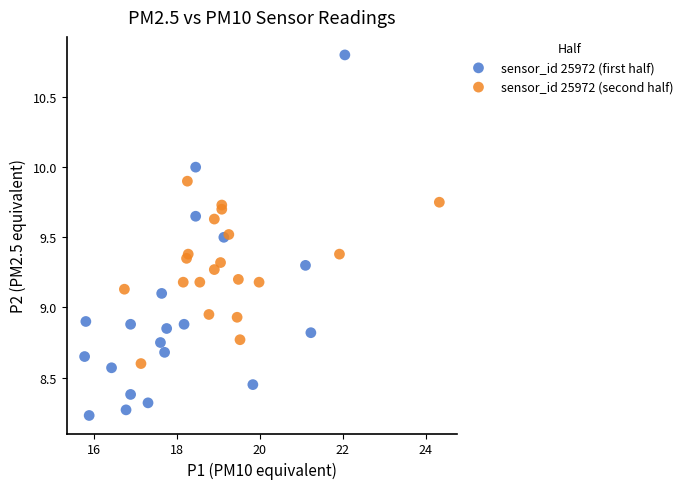

Which series contains the highest Y value?

sensor_id 25972 (first half)